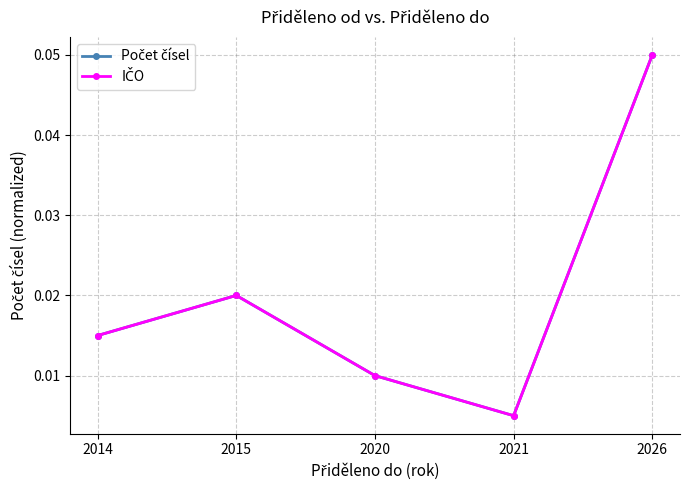

Is it true that IČO equals 0.1 at 2026?

True